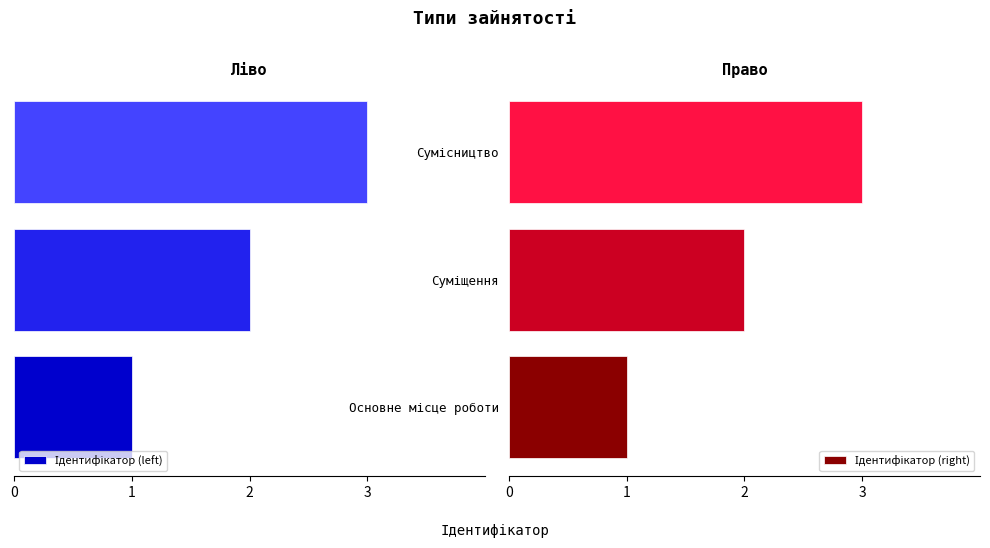

What is the difference between the maximum and minimum values in the Ідентифікатор (right) series?

2